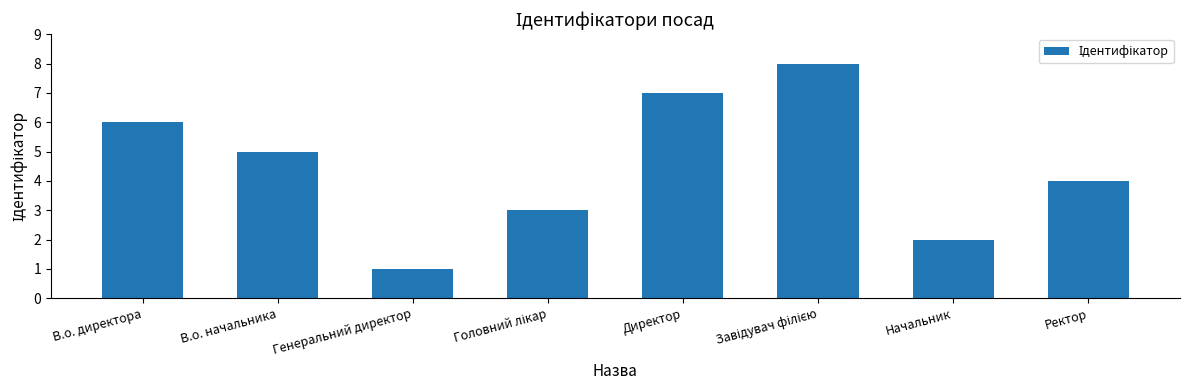

Is it true that the value at Генеральний директор is 1?

True